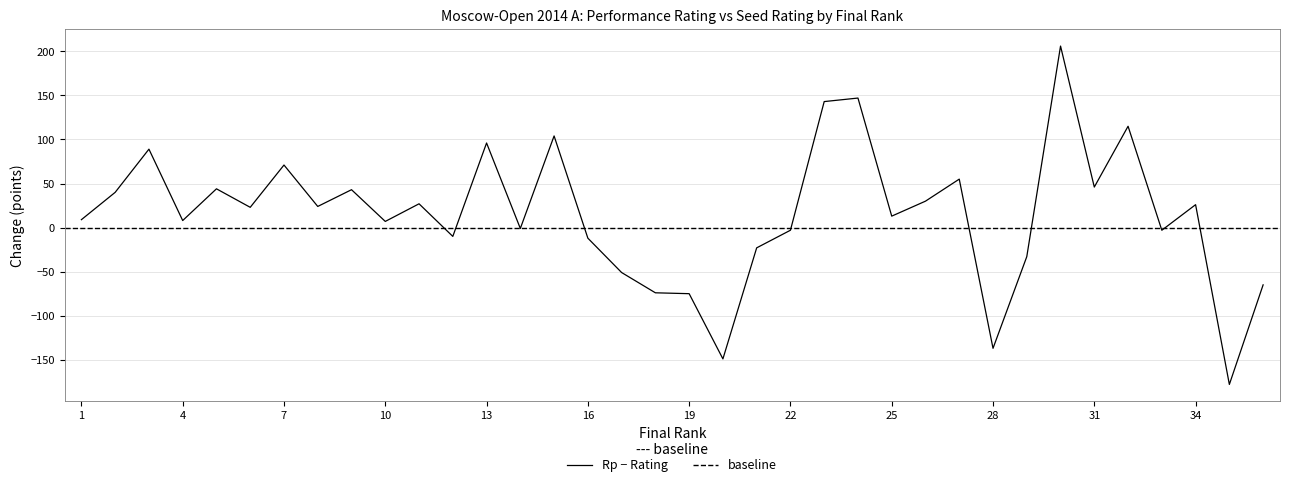

What is the maximum value for Rp − Rating?

206